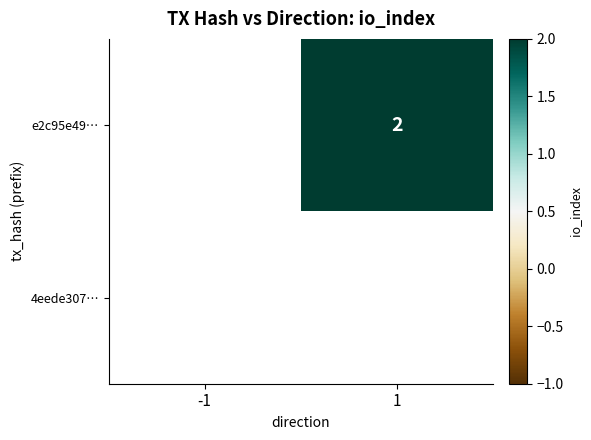

How many distinct data groups are displayed?

2